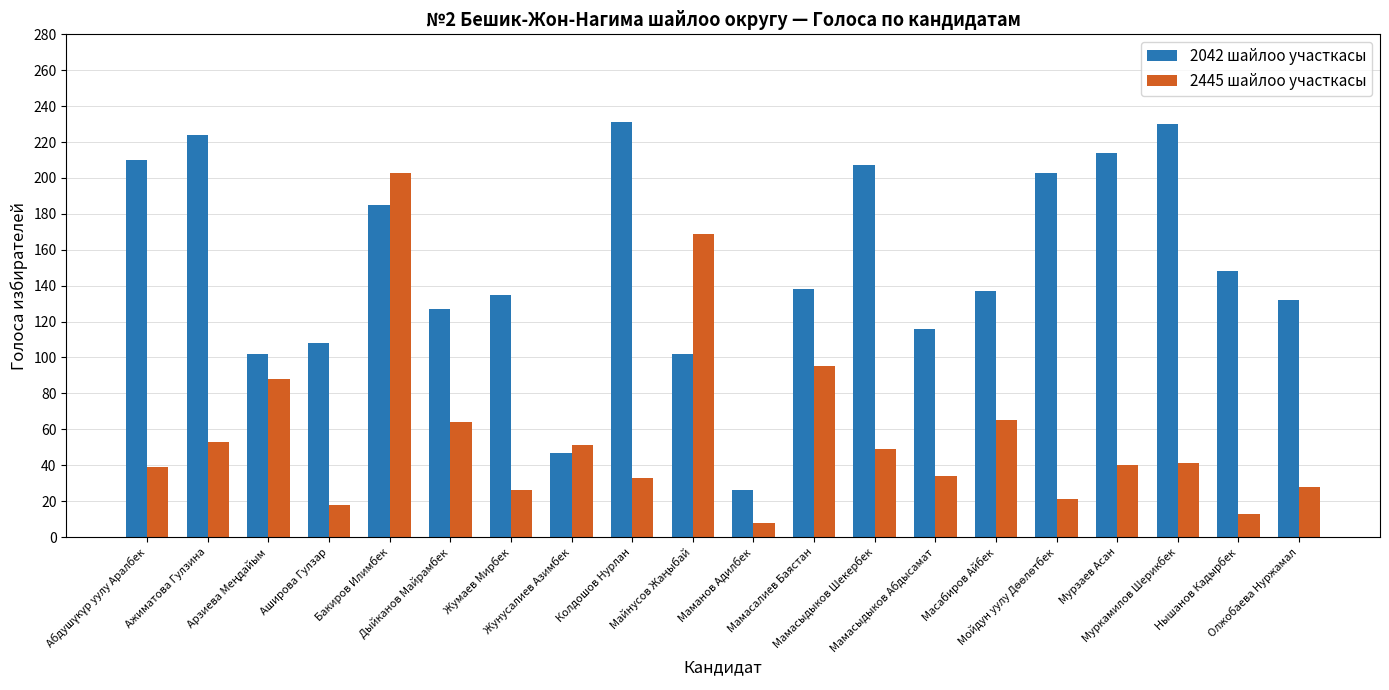

List the series in order of their overall mean, highest first.

2042 шайлоо участкасы, 2445 шайлоо участкасы